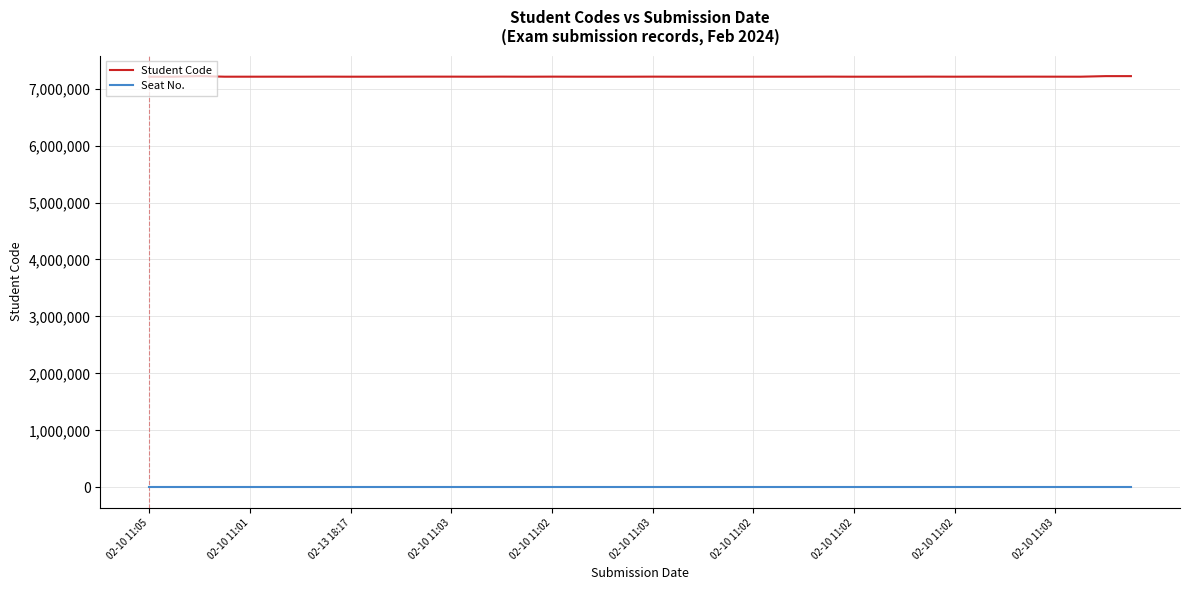

Which series has the largest range (max minus min)?

Student Code